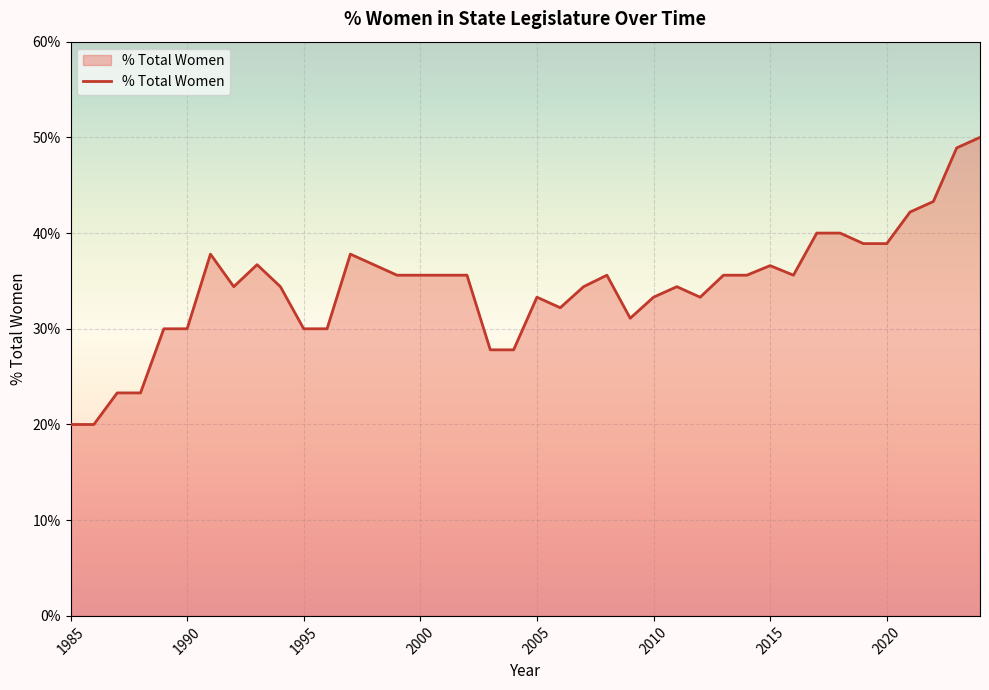

What is the difference between the maximum and minimum values?

30.0